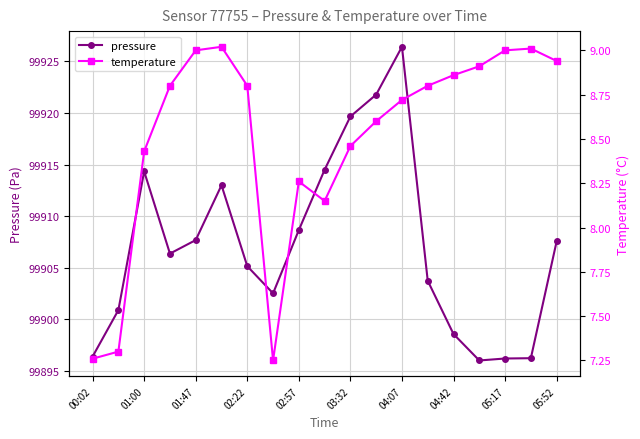

Where is the first local maximum for pressure?

01:00